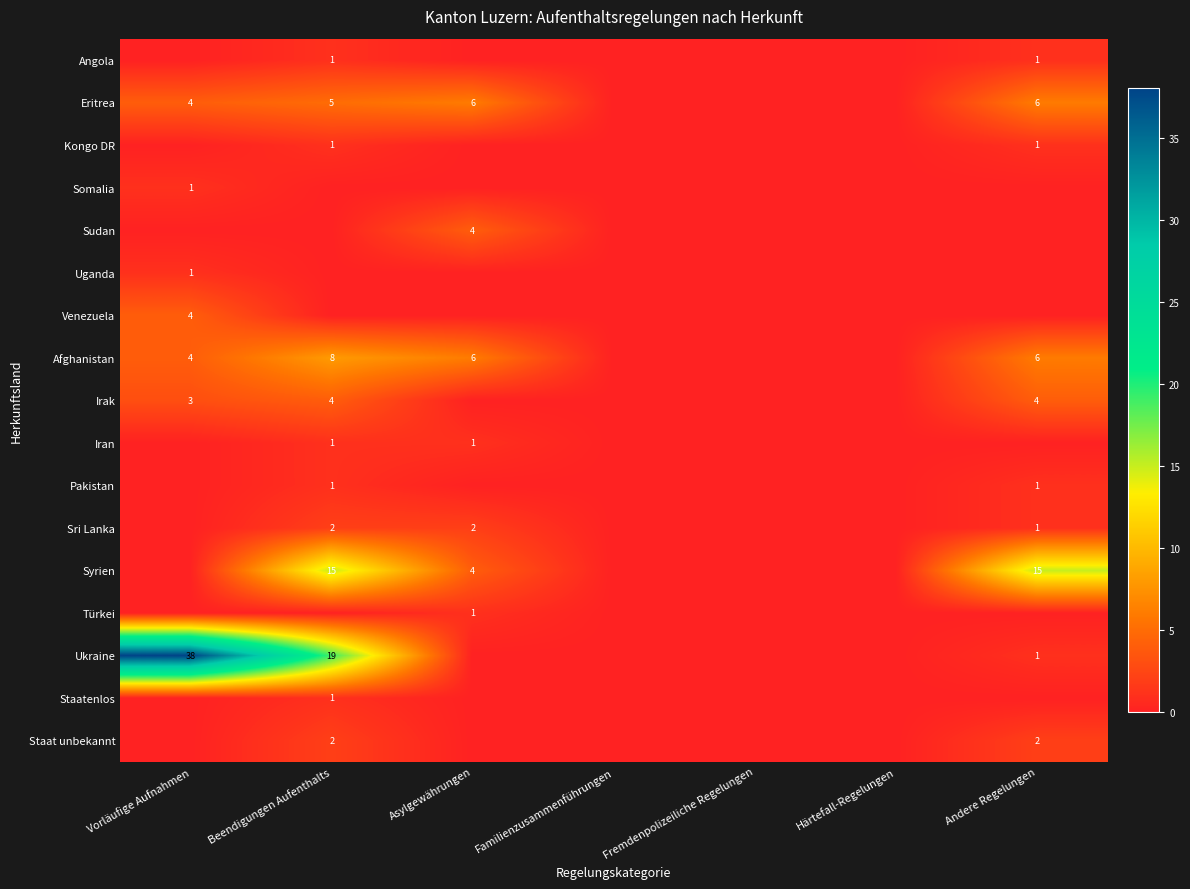

Is it true that Irak equals 1 at Beendigungen Aufenthalts?

False